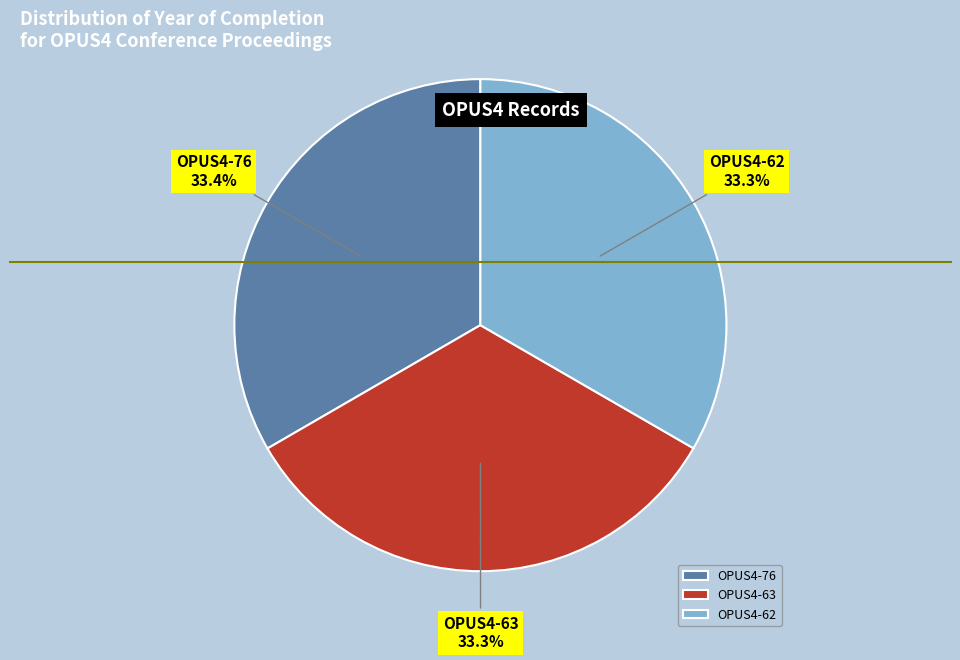

Combined, do OPUS4-76 and OPUS4-63 account for over 50%?

Yes